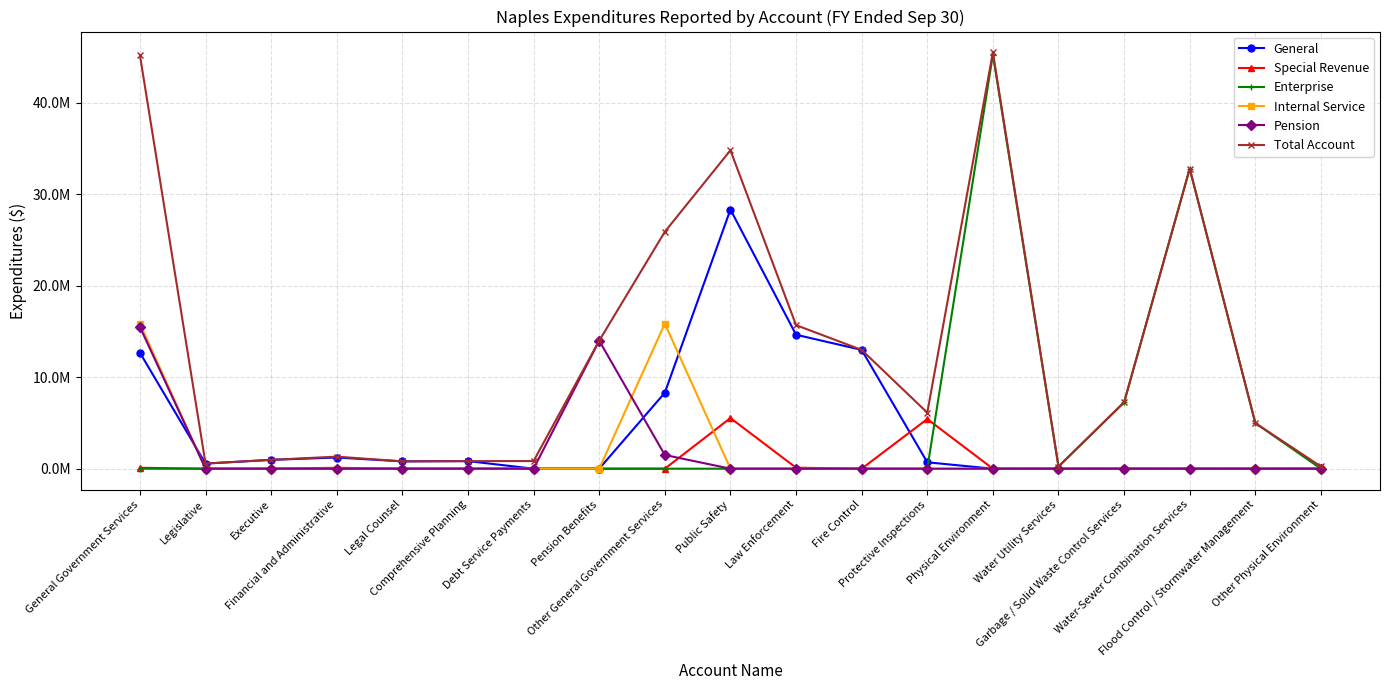

Which category has the lowest value in the Pension series?

Legislative